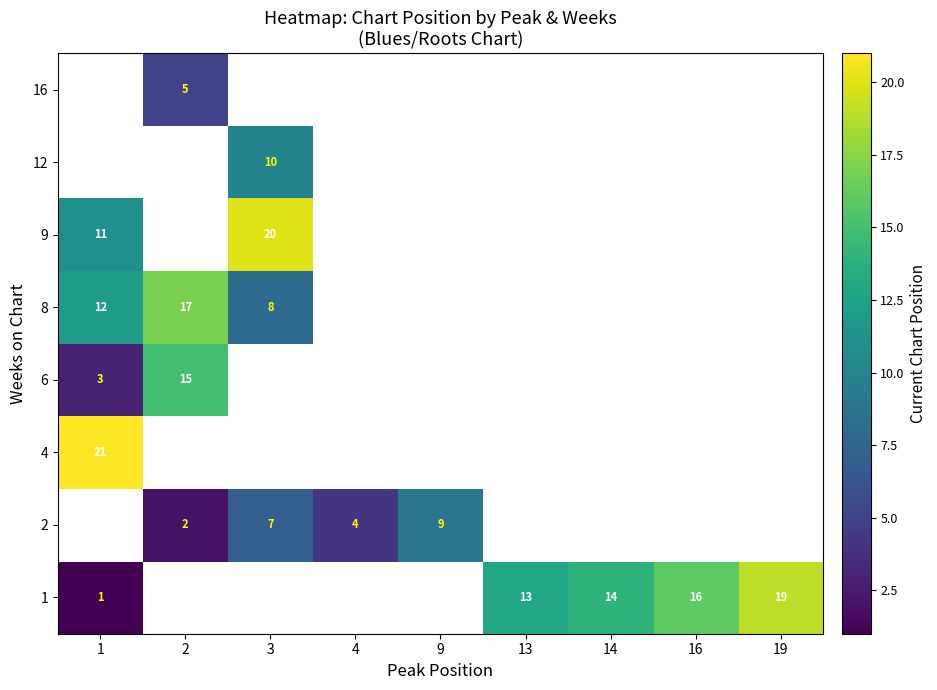

Which category has the lowest value in the 9 series?

1